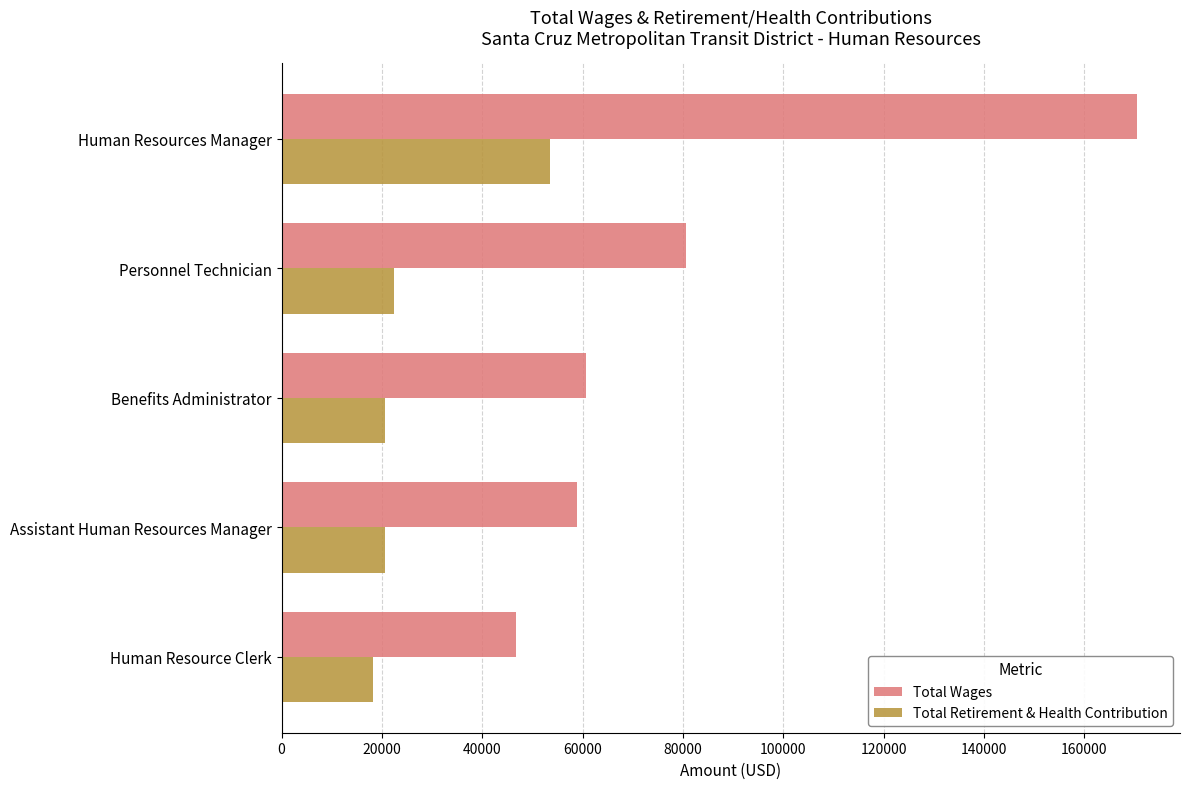

List the series in order of their overall mean, highest first.

Total Wages, Total Retirement & Health Contribution